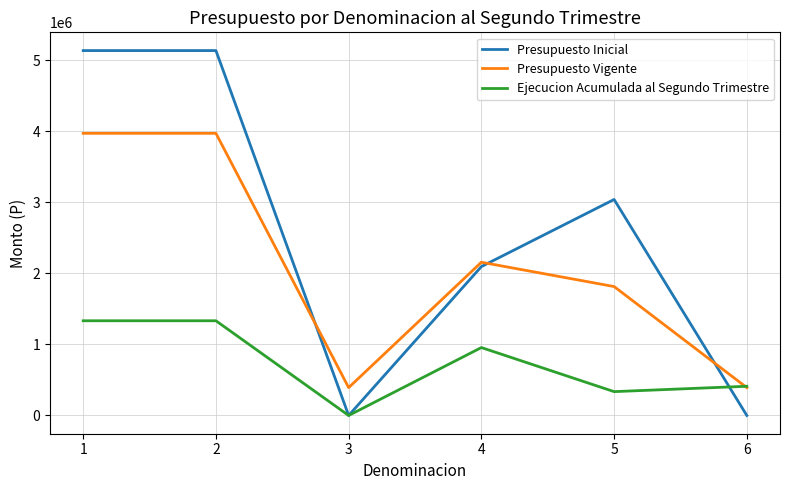

How many categories are shown in the chart?

6